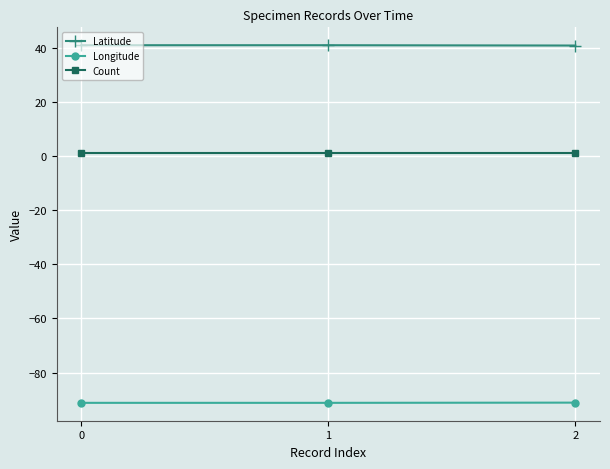

How many distinct data groups are displayed?

3